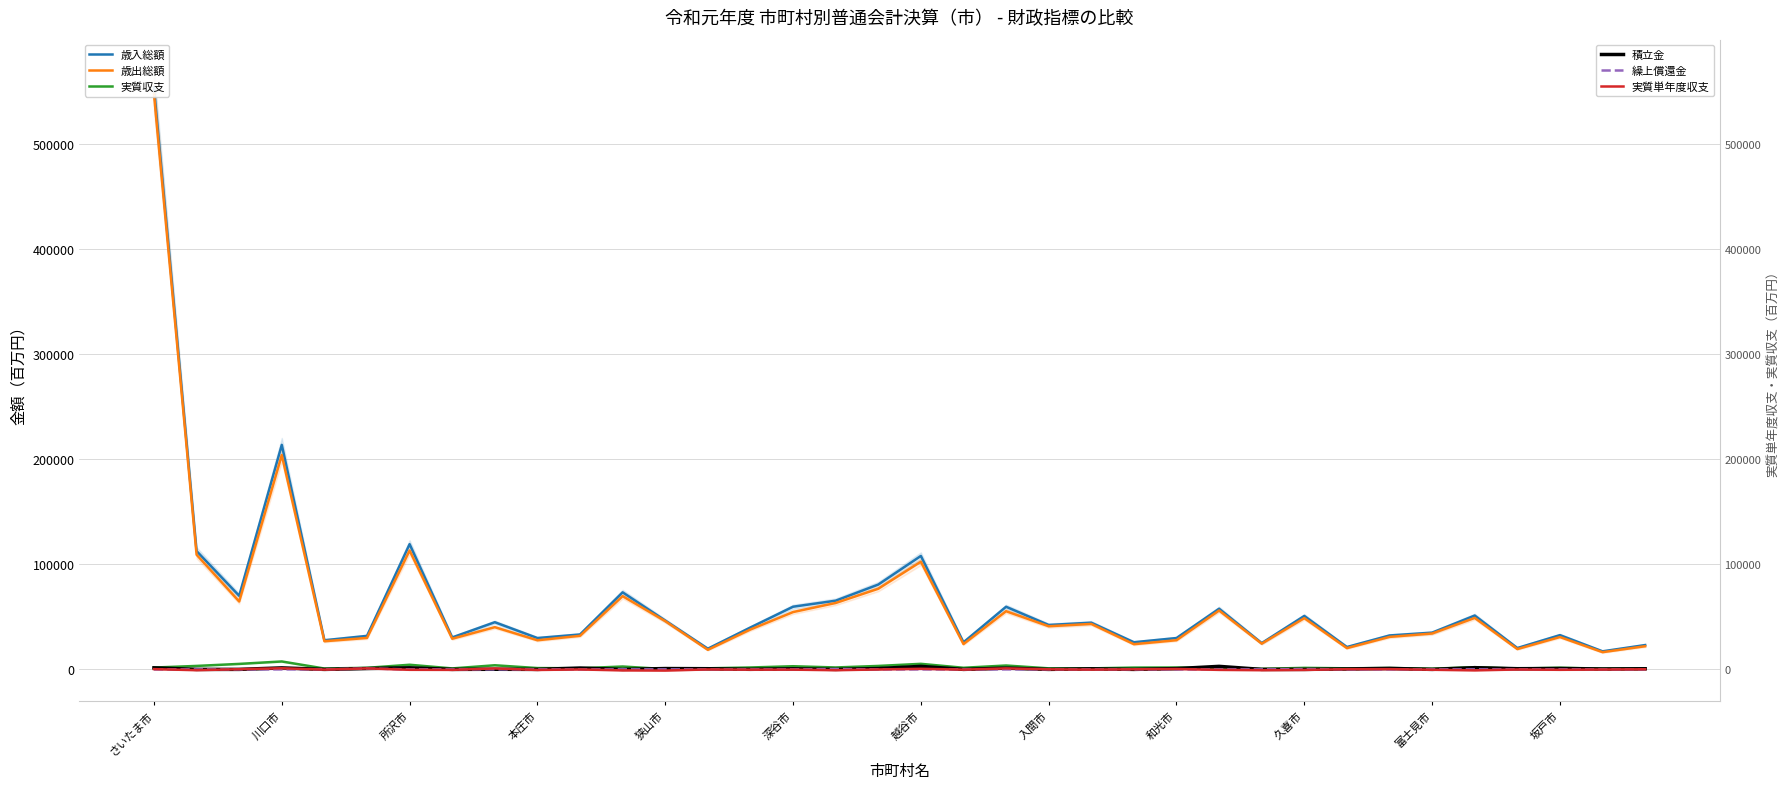

Rank the series at 28 from highest to lowest value.

歳入総額, 歳出総額, 実質収支, 積立金, 実質単年度収支, 繰上償還金